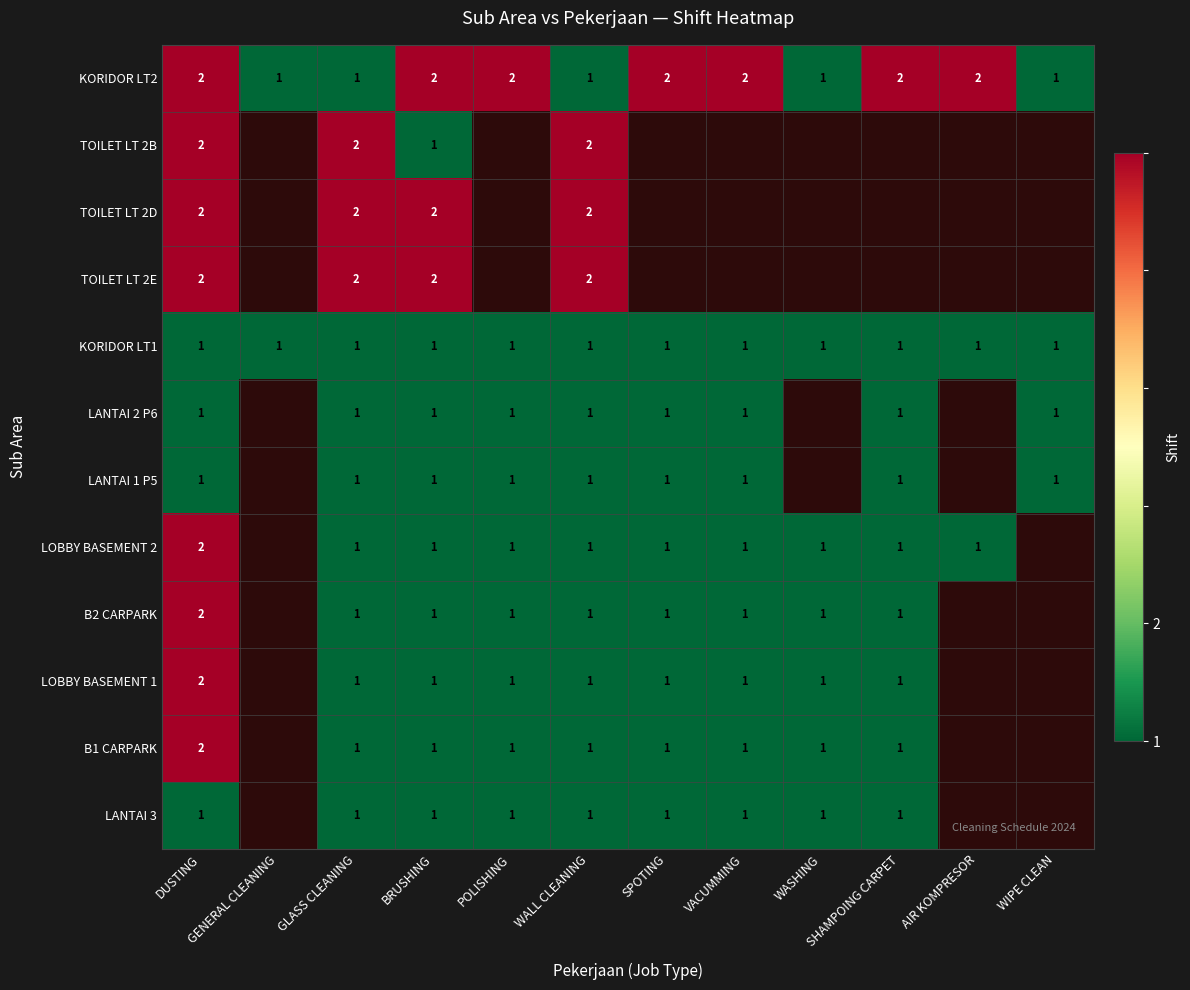

The value of B1 CARPARK at SPOTING is 1. True or false?

True